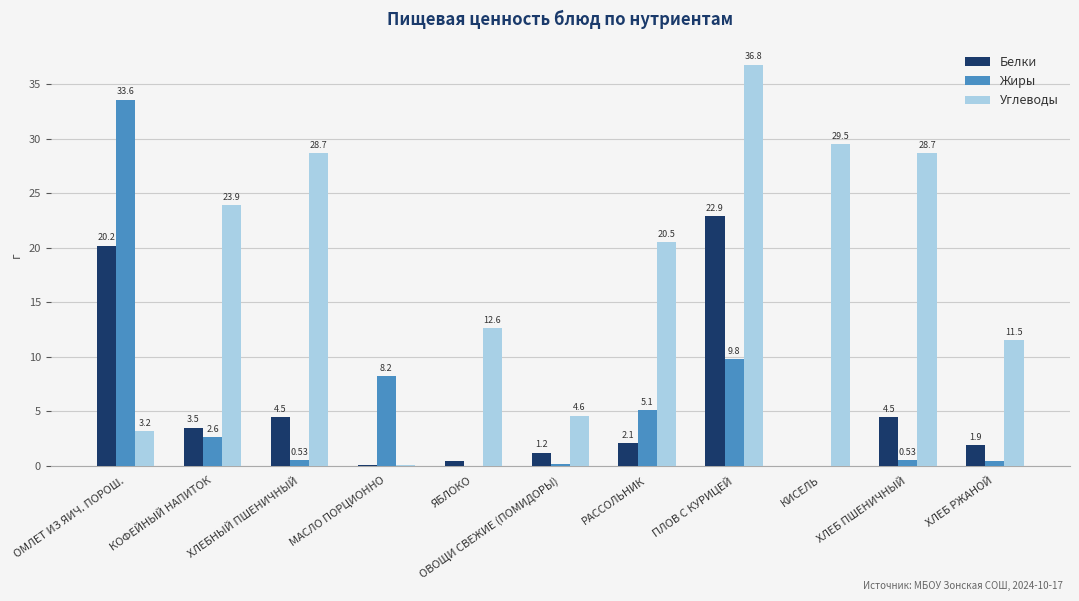

Which category has the highest value across all series?

ПЛОВ С КУРИЦЕЙ